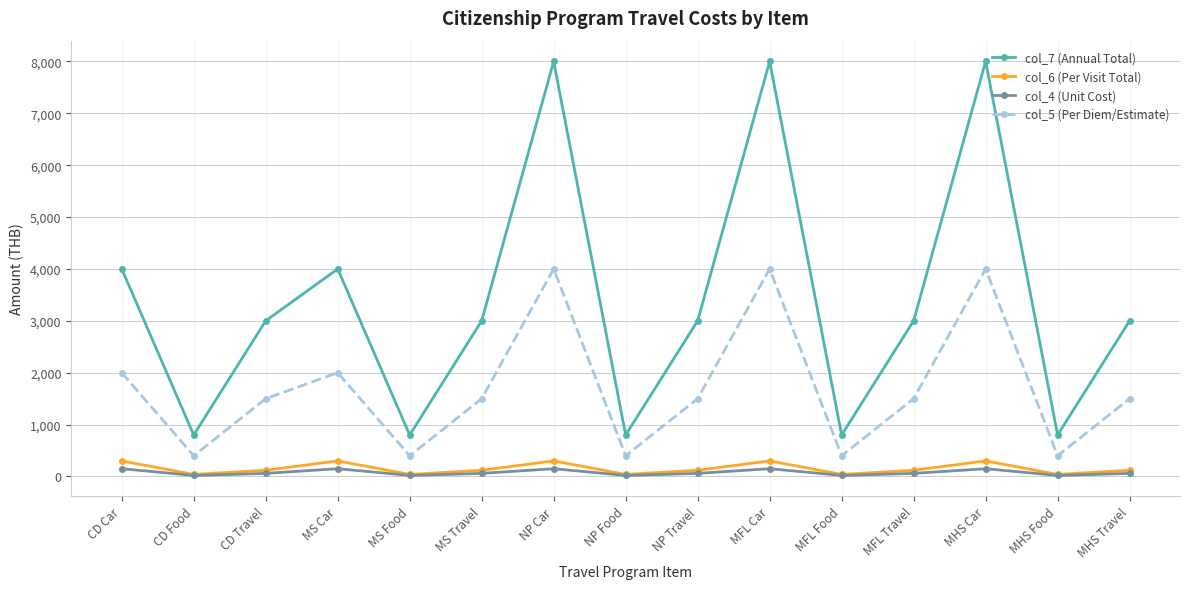

Read the col_5 (Per Diem/Estimate) value at MS Car.

2000